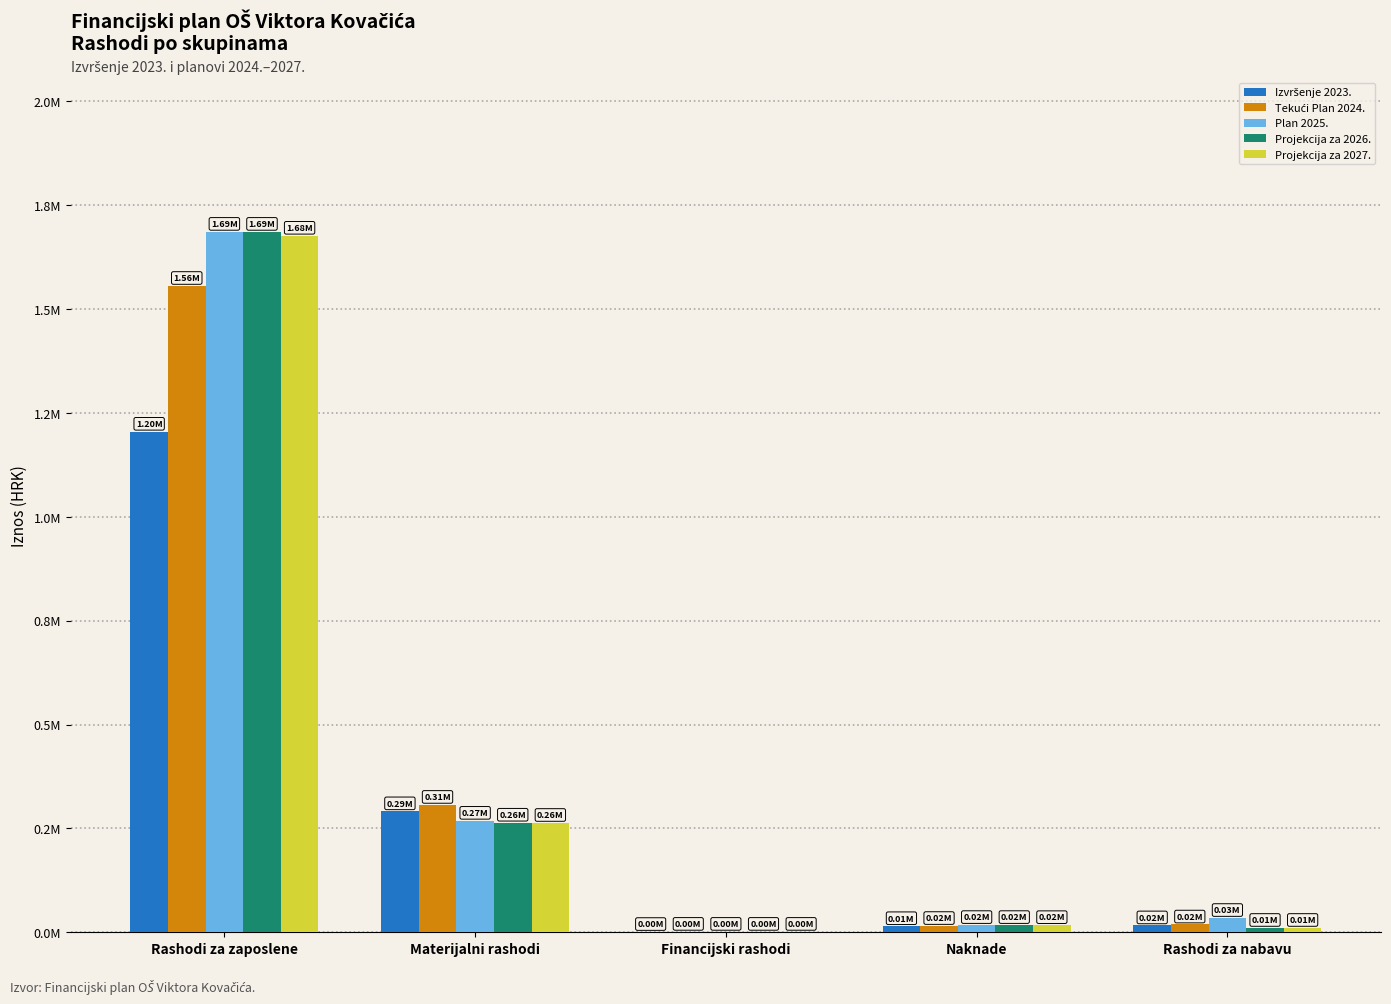

List the labels in order of Plan 2025. value, smallest first.

Financijski rashodi, Naknade, Rashodi za nabavu, Materijalni rashodi, Rashodi za zaposlene